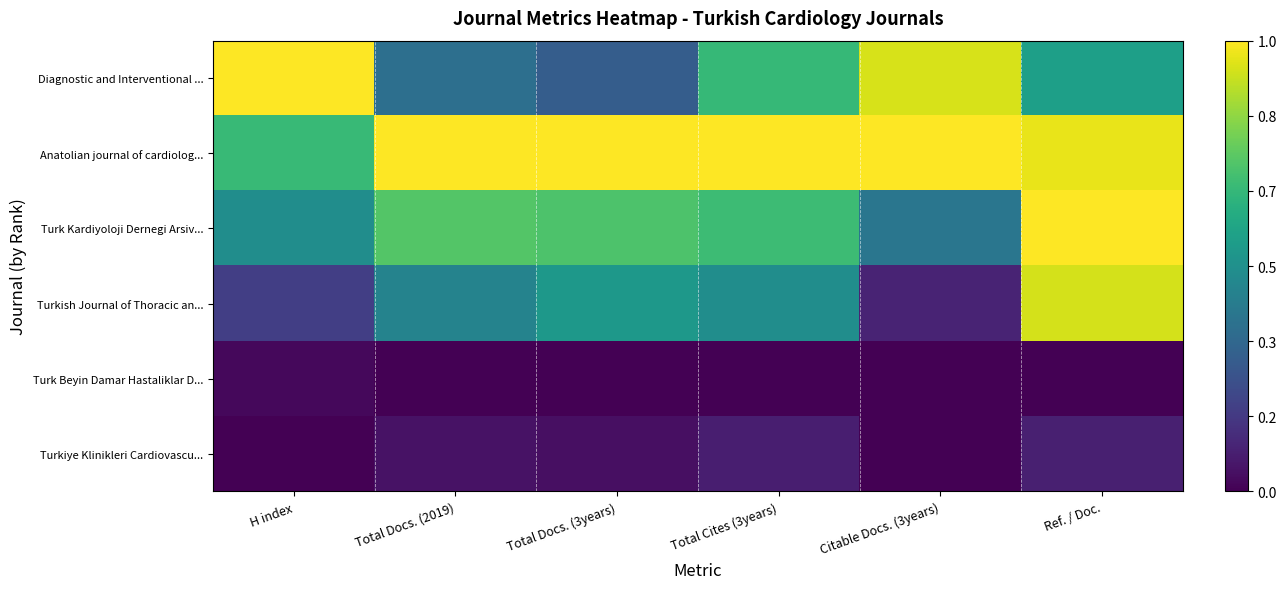

At which category is the sum across all series the highest?

Ref. / Doc.